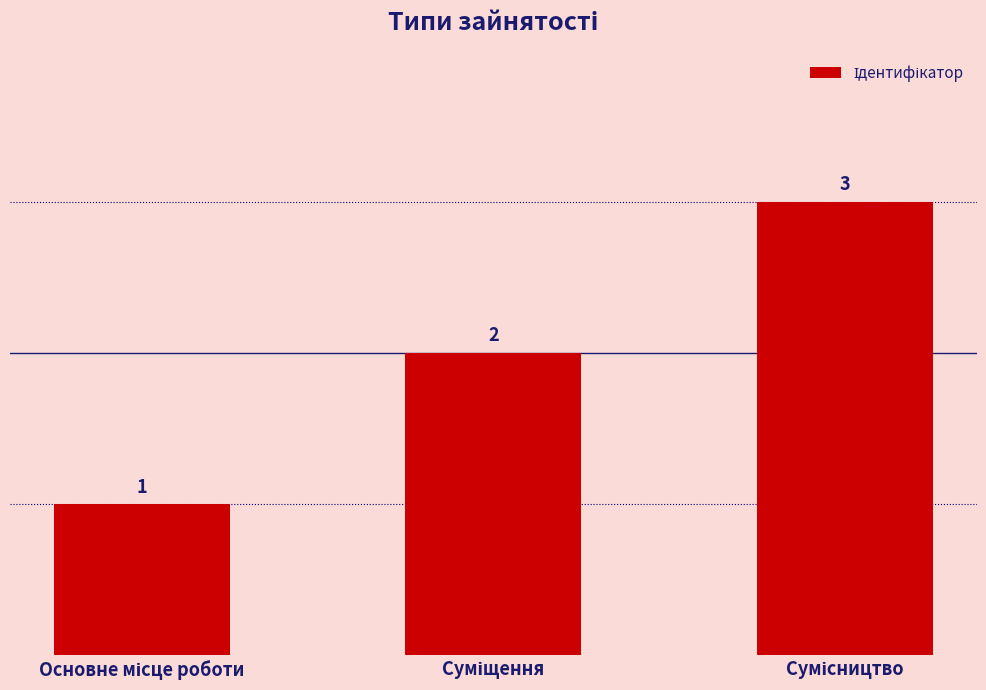

What is the maximum value shown in the chart?

3